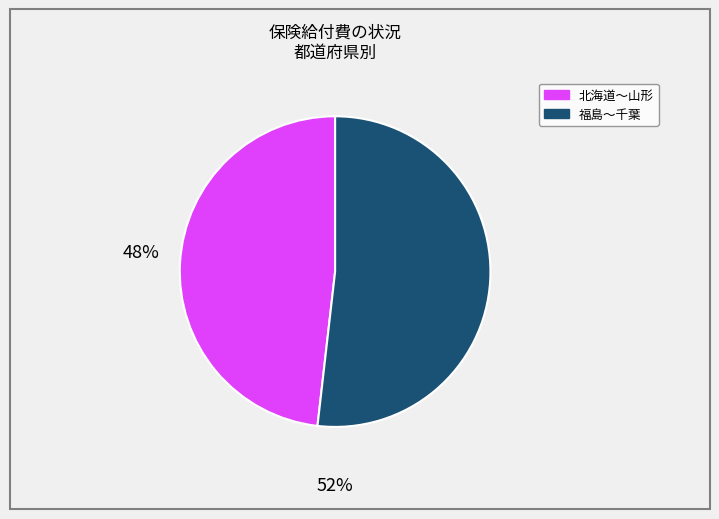

Is there a majority slice in this chart?

Yes